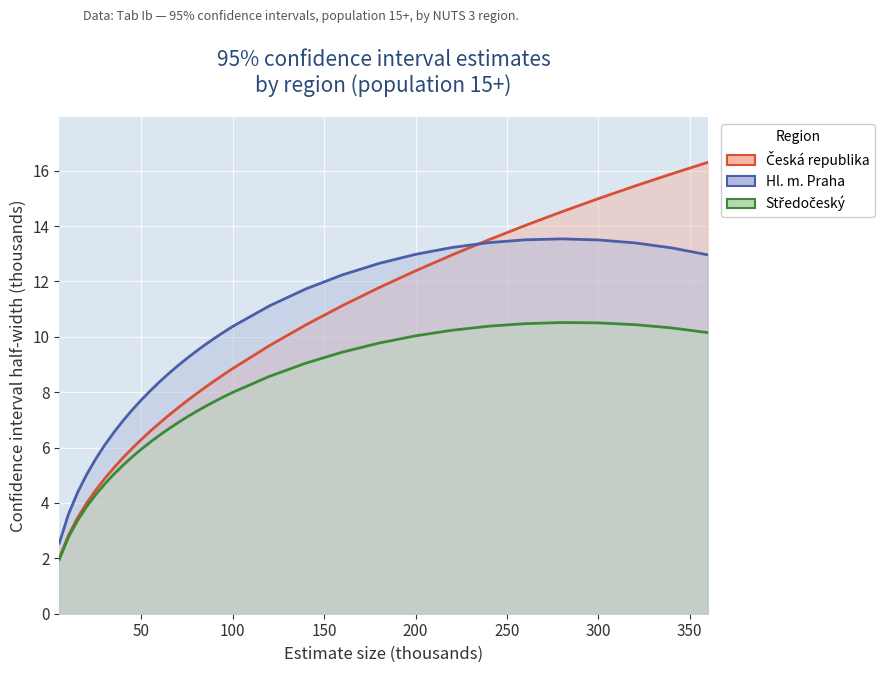

Reading left to right, what are all the values shown in this chart?

Česká republika: 2.0	2.8	3.5	4.0	4.5	4.9	5.3	5.6	6.0	6.3	6.6	6.9	7.2	7.4	7.7	7.9	8.2	8.4	8.6	8.9	9.7	10.4	11.1	11.8	12.4	13.0	13.5	14.0	14.5	15.0	15.4	15.9	16.3
Hl. m. Praha: 2.5	3.6	4.4	5.0	5.6	6.1	6.6	7.0	7.4	7.7	8.1	8.4	8.7	9.0	9.2	9.5	9.7	10.0	10.2	10.4	11.1	11.7	12.2	12.6	13.0	13.2	13.4	13.5	13.5	13.5	13.4	13.2	13.0
Středočeský: 2.0	2.8	3.4	3.9	4.3	4.7	5.0	5.4	5.7	5.9	6.2	6.5	6.7	6.9	7.1	7.3	7.5	7.7	7.8	8.0	8.6	9.0	9.4	9.8	10.0	10.2	10.4	10.5	10.5	10.5	10.4	10.3	10.2